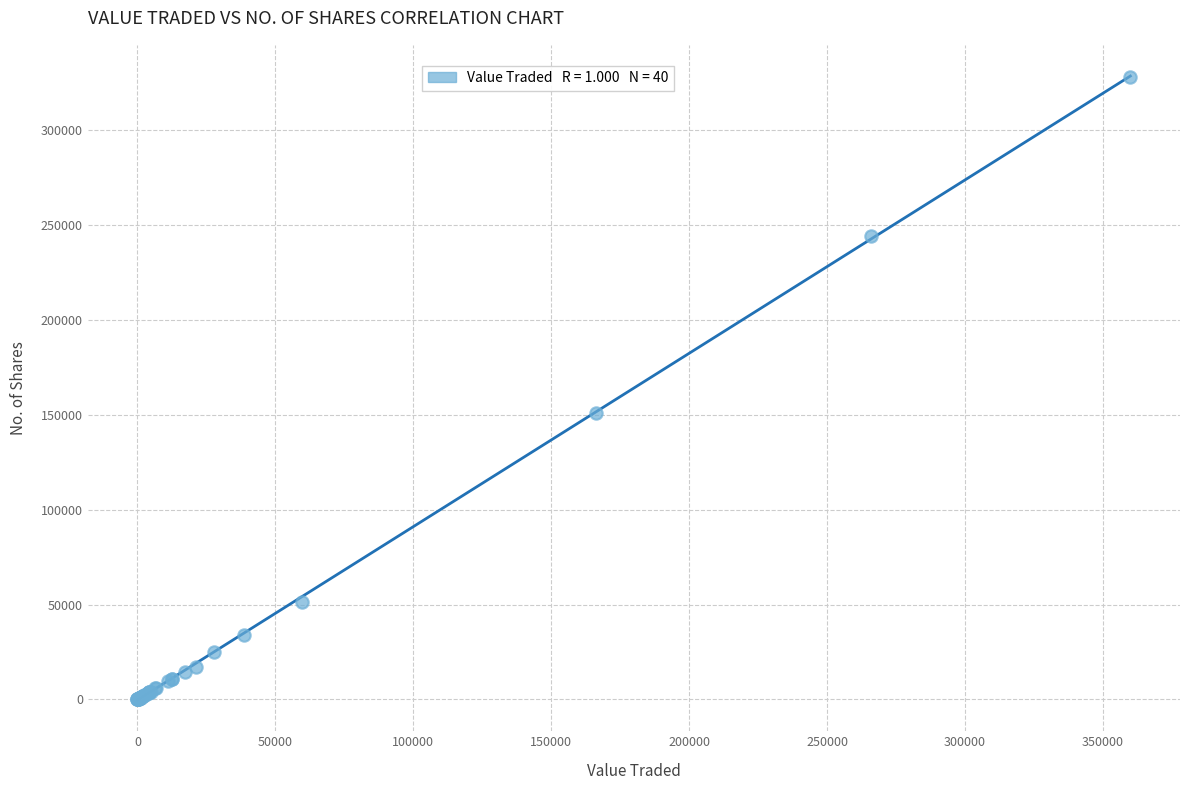

What Y value in the scatter plot is closest to 164006?

151031